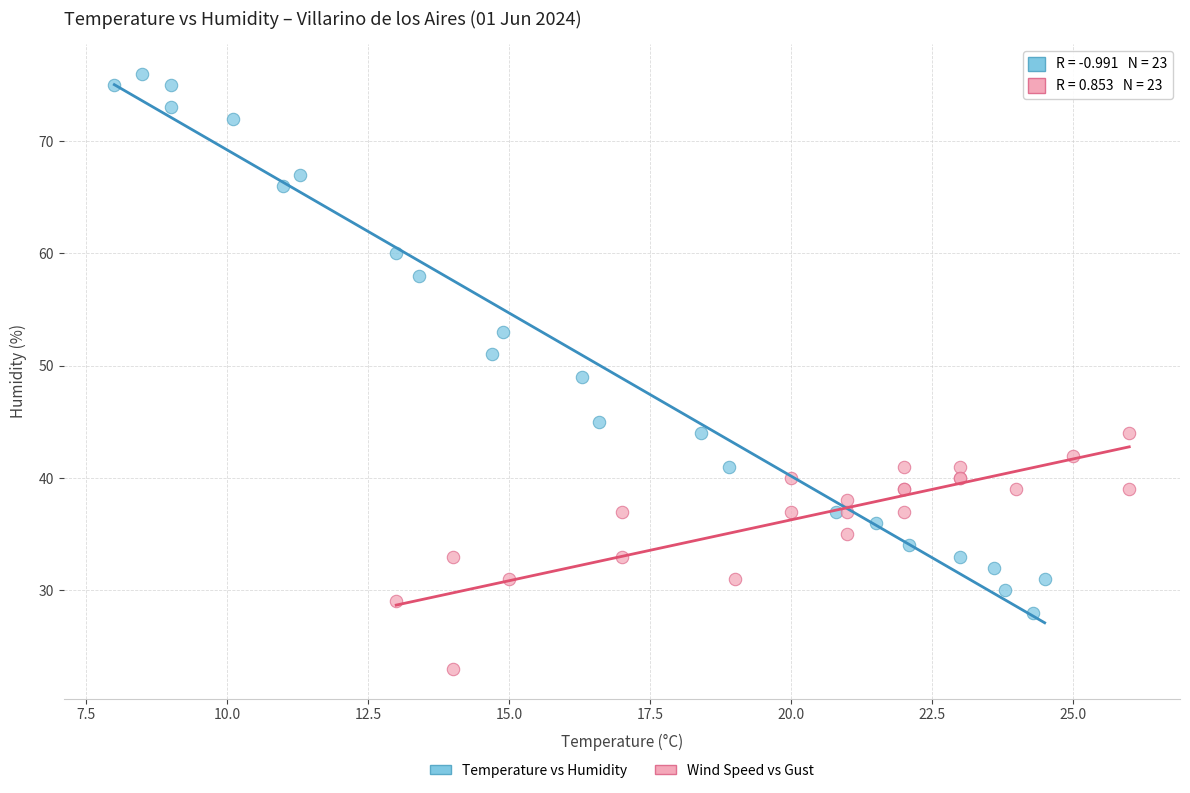

Which series contains the highest Y value?

Temperature vs Humidity